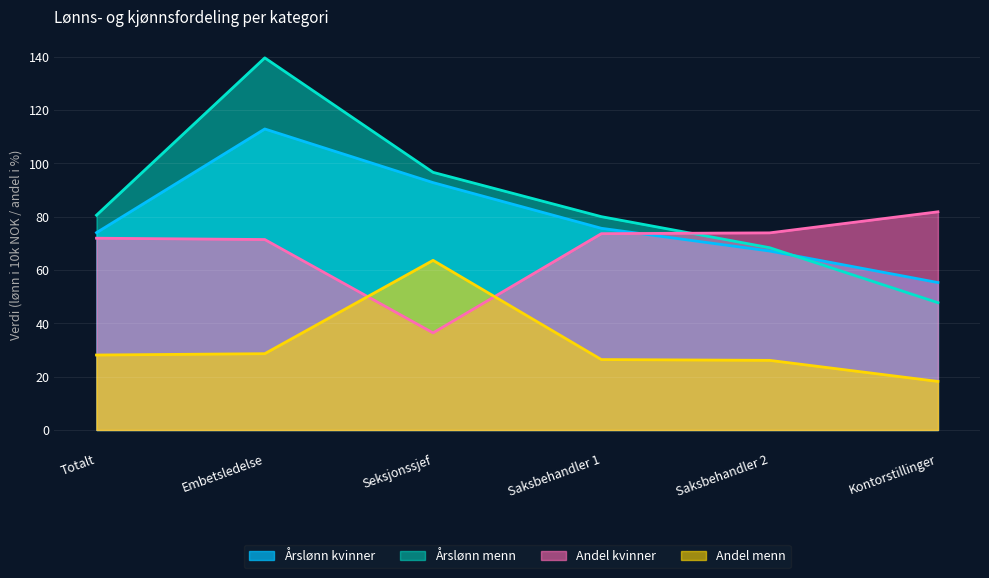

Which series has the largest total across all categories?

Årslønn menn